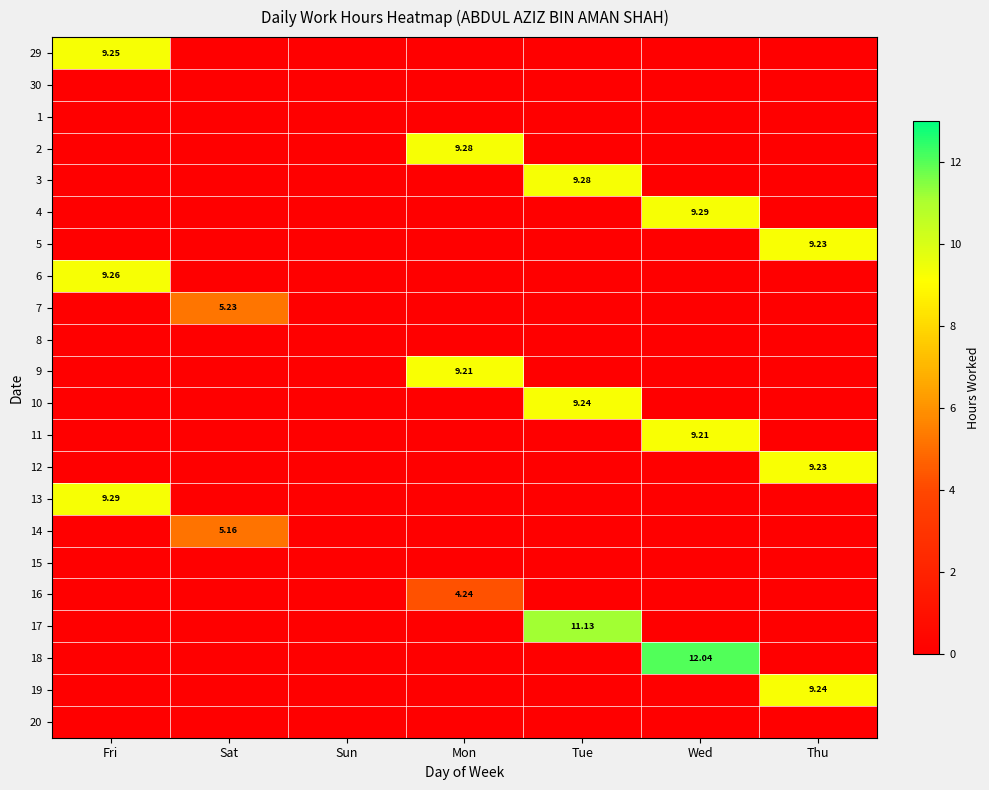

List the series in order of their peak value, highest first.

18, 17, 4, 13, 2, 3, 6, 29, 10, 19, 5, 12, 9, 11, 7, 14, 16, 30, 1, 8, 15, 20